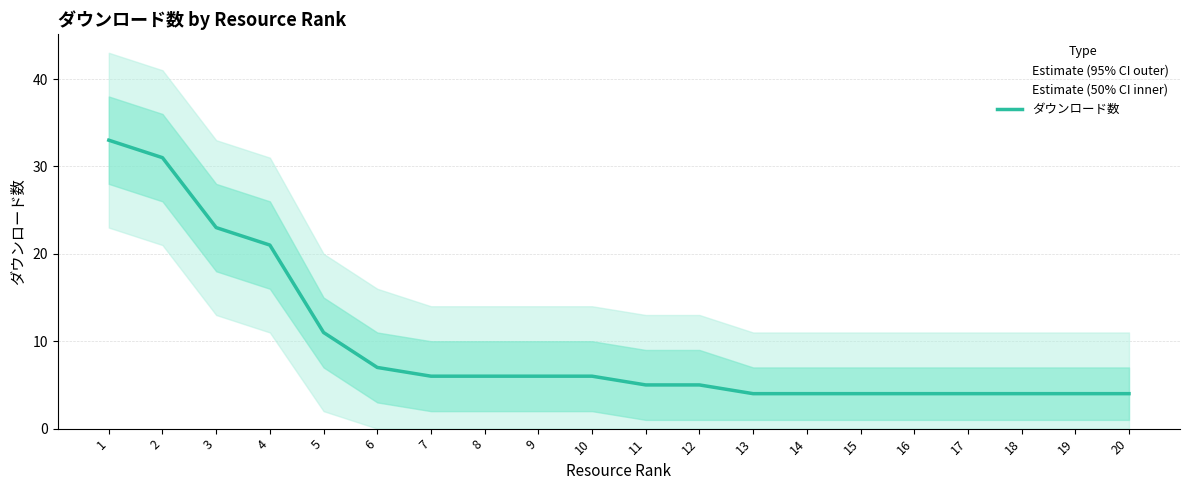

Is it true that the value at 3 is 32?

False